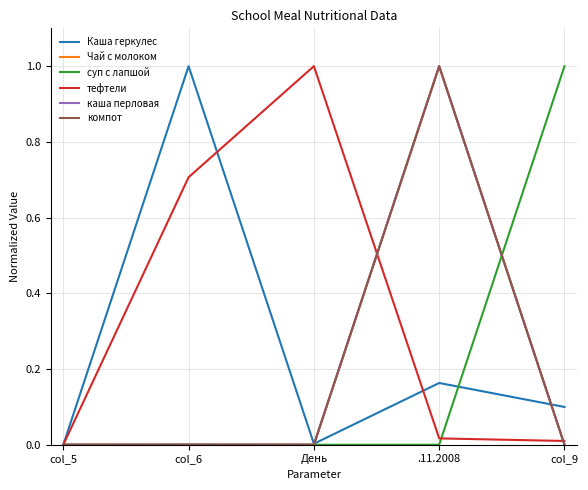

At which category does тефтели reach its first local peak?

День